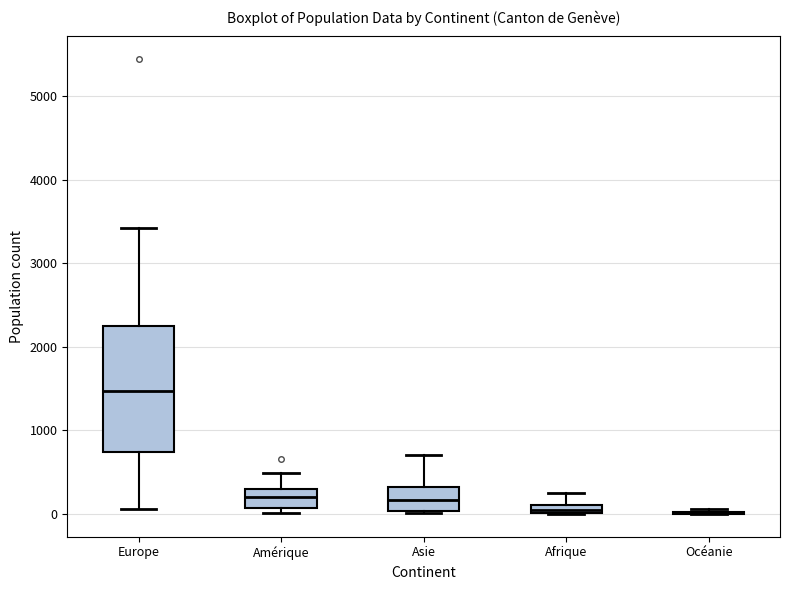

Comparing the boxes themselves (not the whiskers), which one is the tallest?

Europe